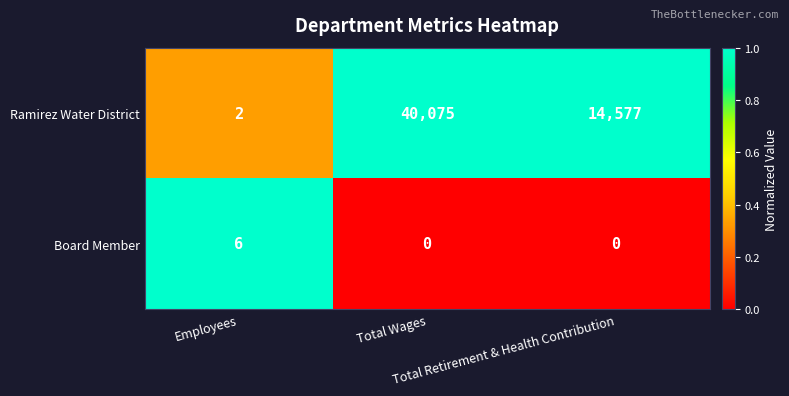

What is the sum of all Ramirez Water District values?

54654